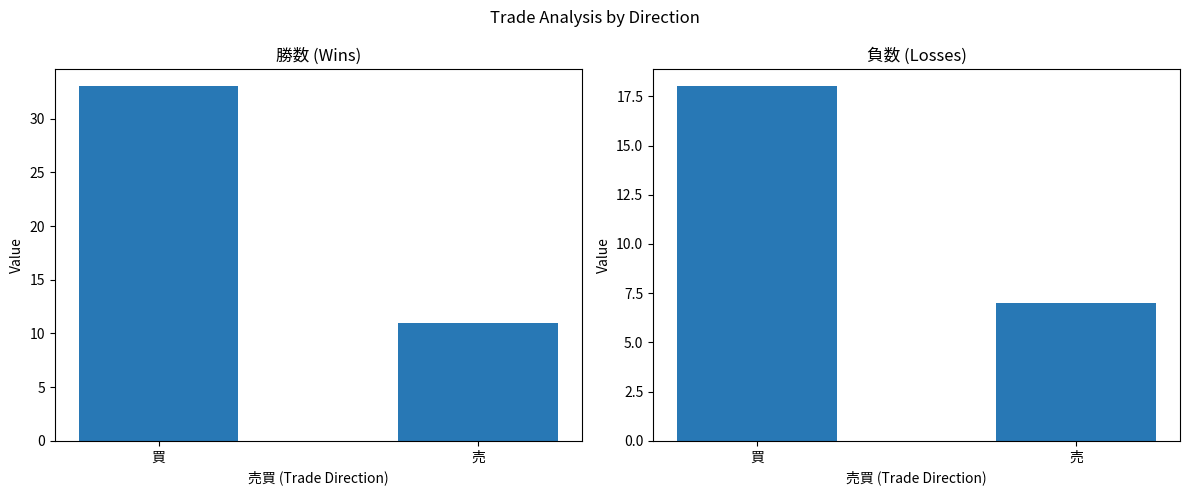

At 売, list the series in order from smallest to largest.

負数, 勝数